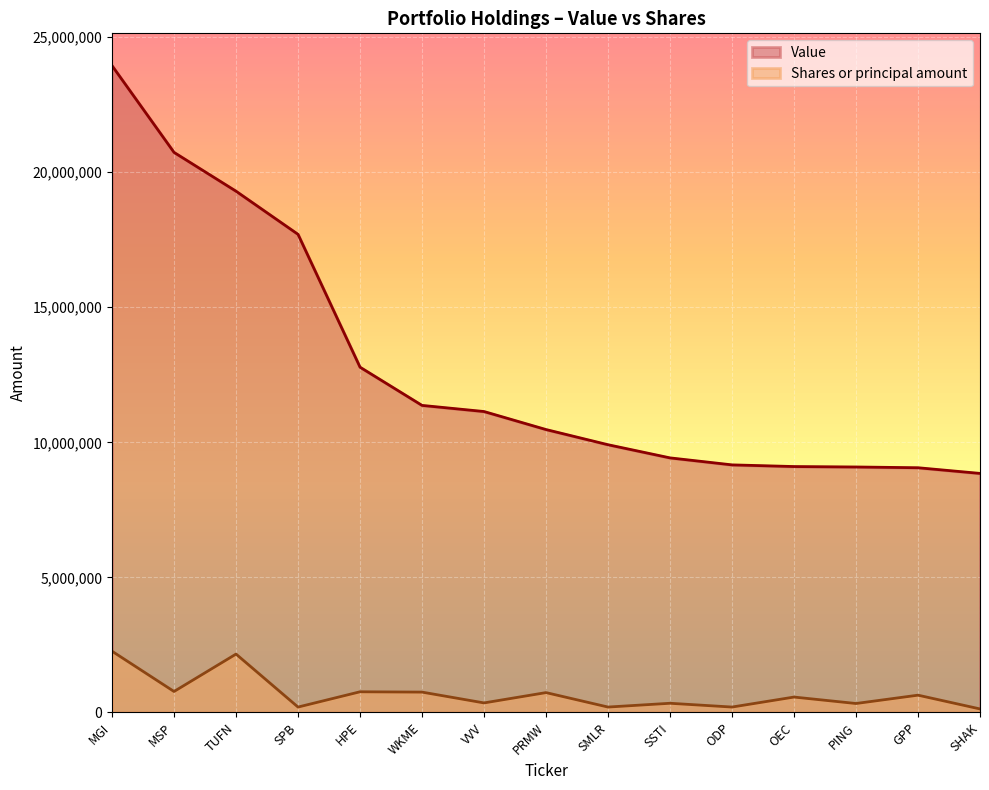

What is the label of the 1st point from the left?

MGI